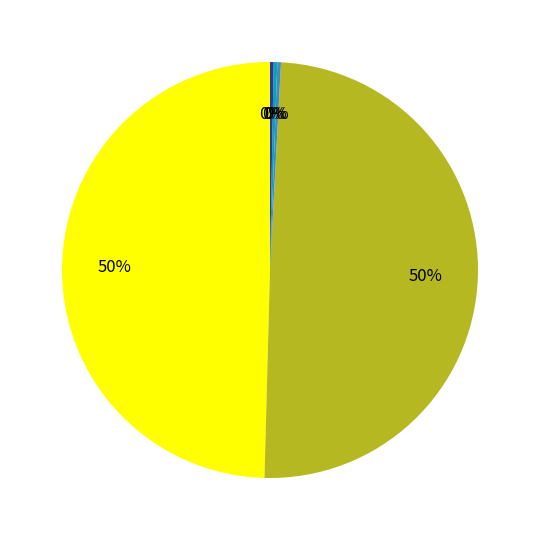

To the nearest percent, what is the average slice percentage?

20%